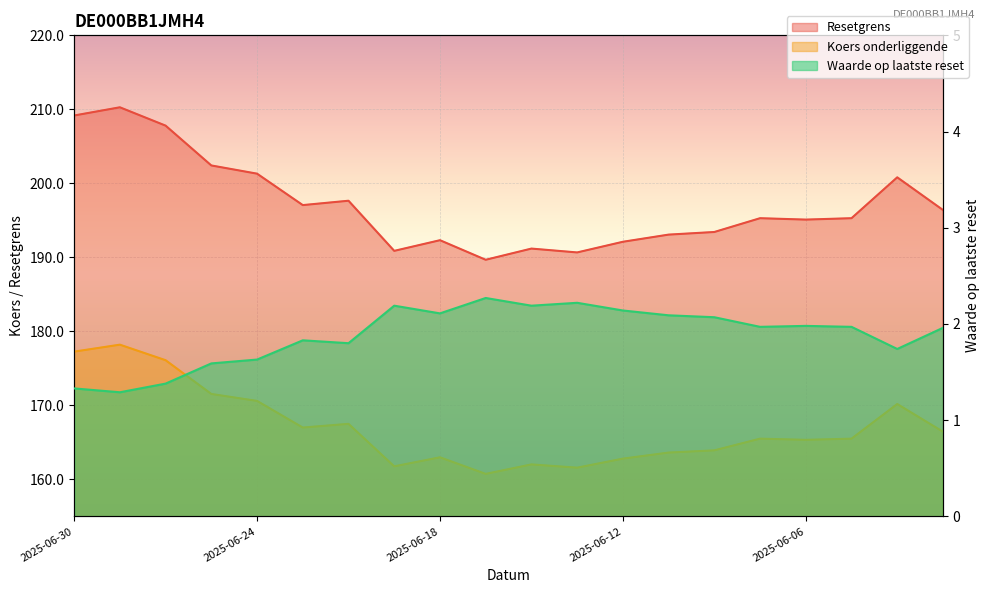

What is the value of the Koers onderliggende point at the 13th from the left?

162.8